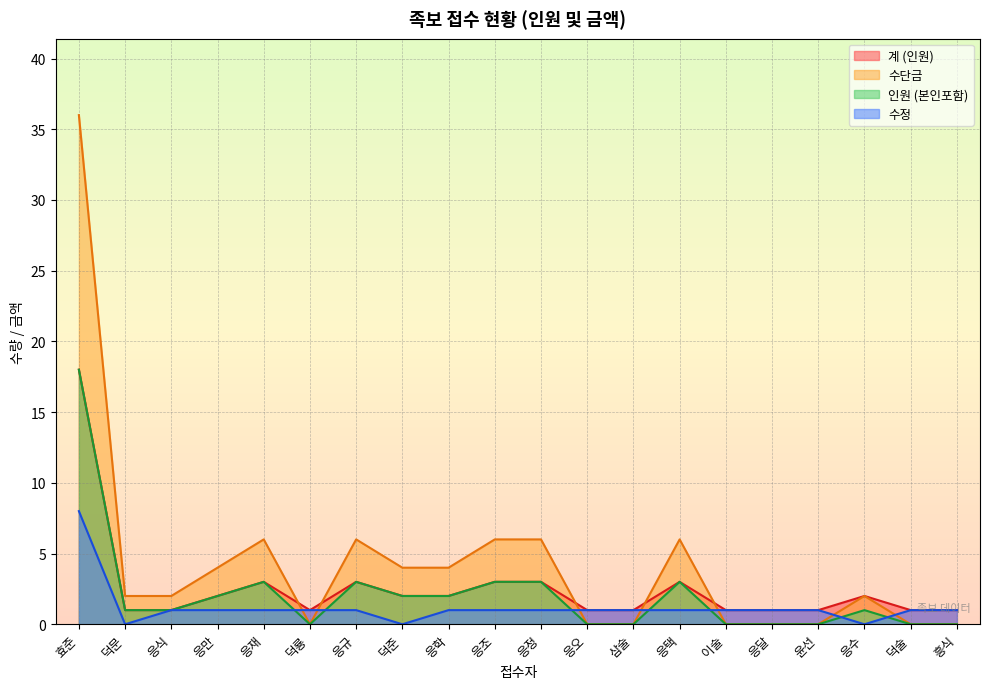

Which category has the highest value in the 수정 series?

효준